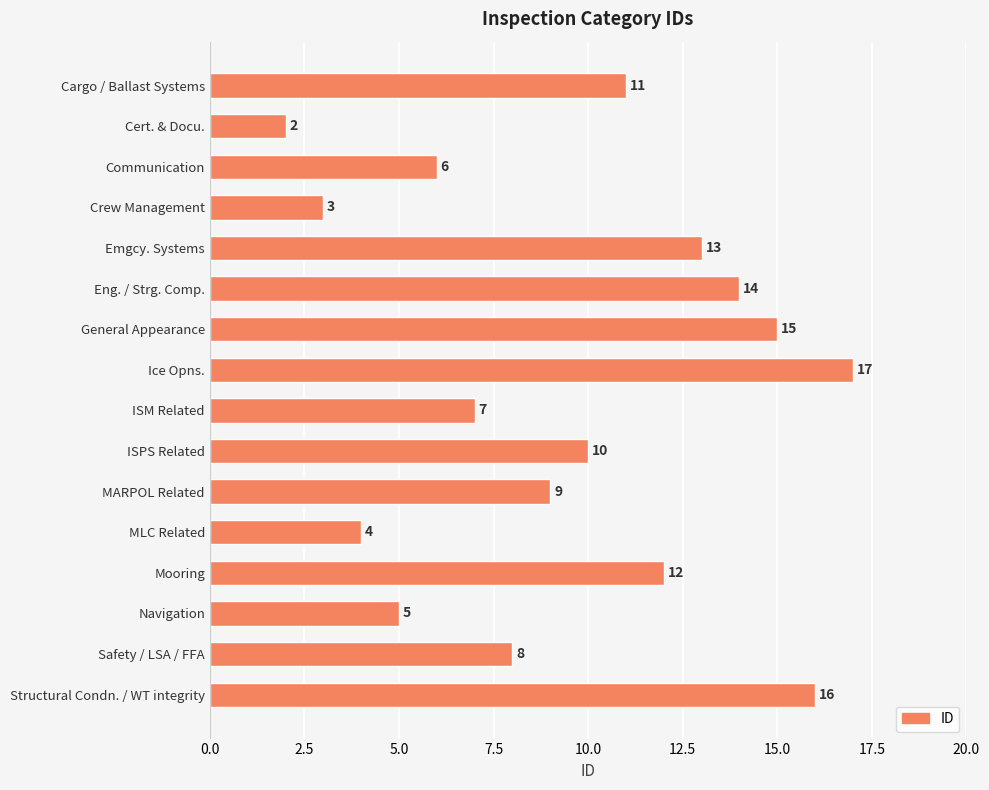

Are the bars grouped side by side (vs. stacked)?

No